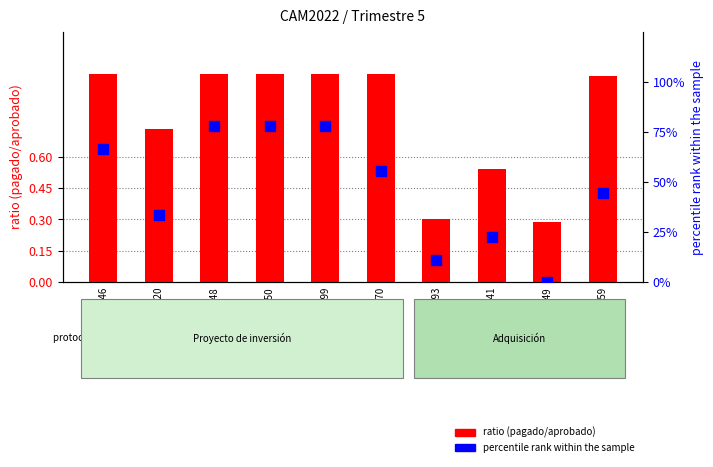

At which category is the sum across all series the highest?

CAM220302131348